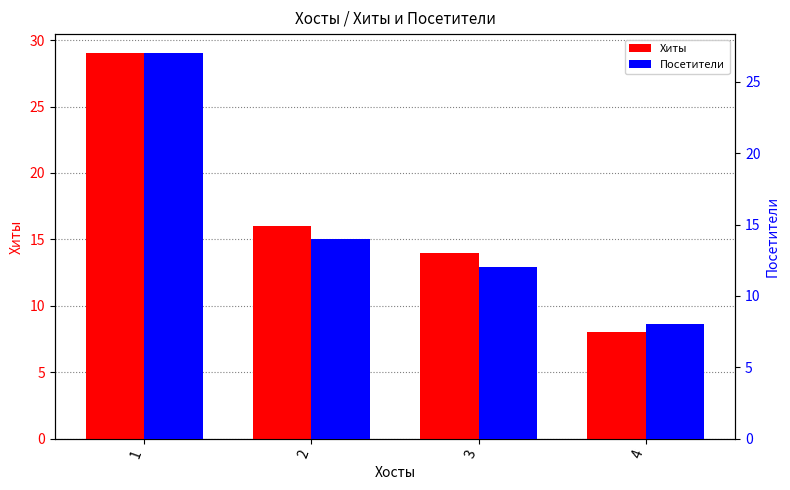

What is the spread (max minus min) of values at 1?

2